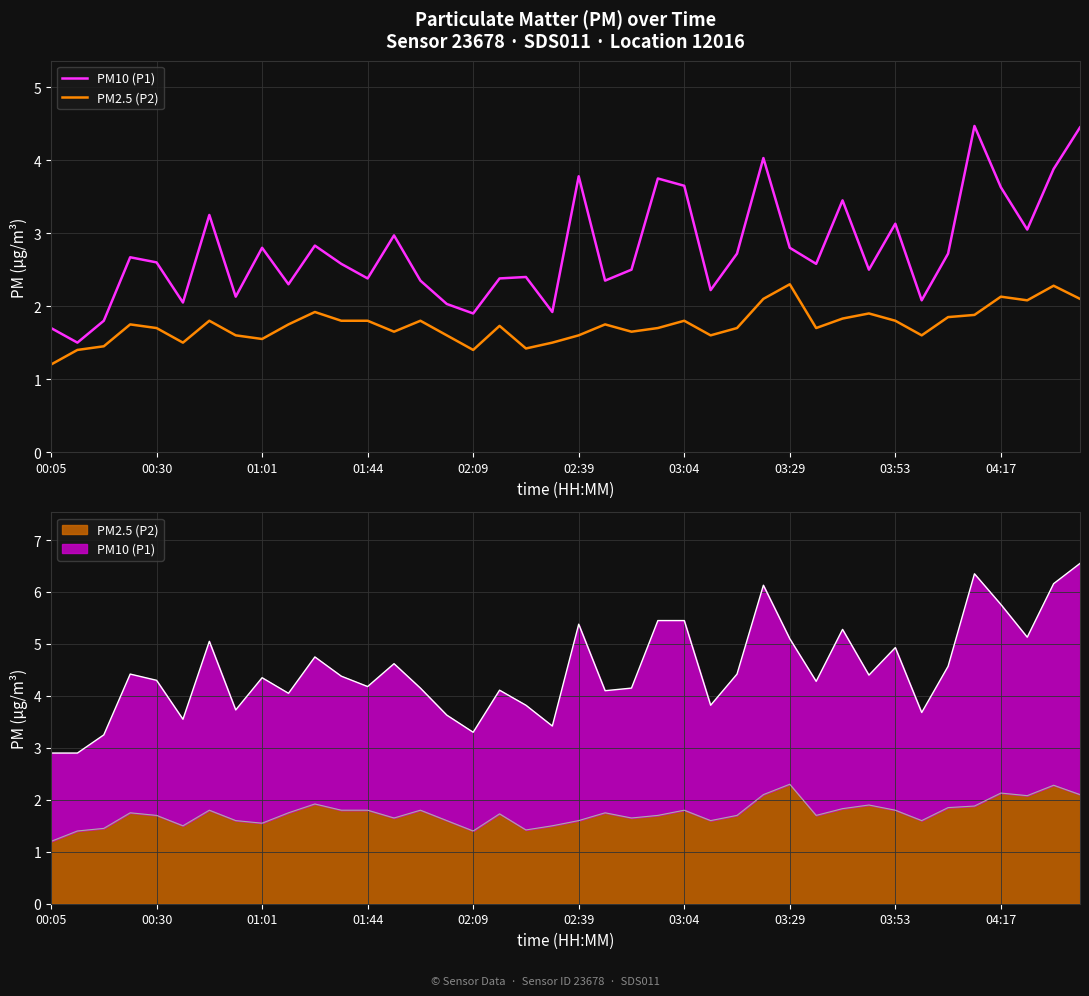

What is the maximum value shown in the chart?

4.5